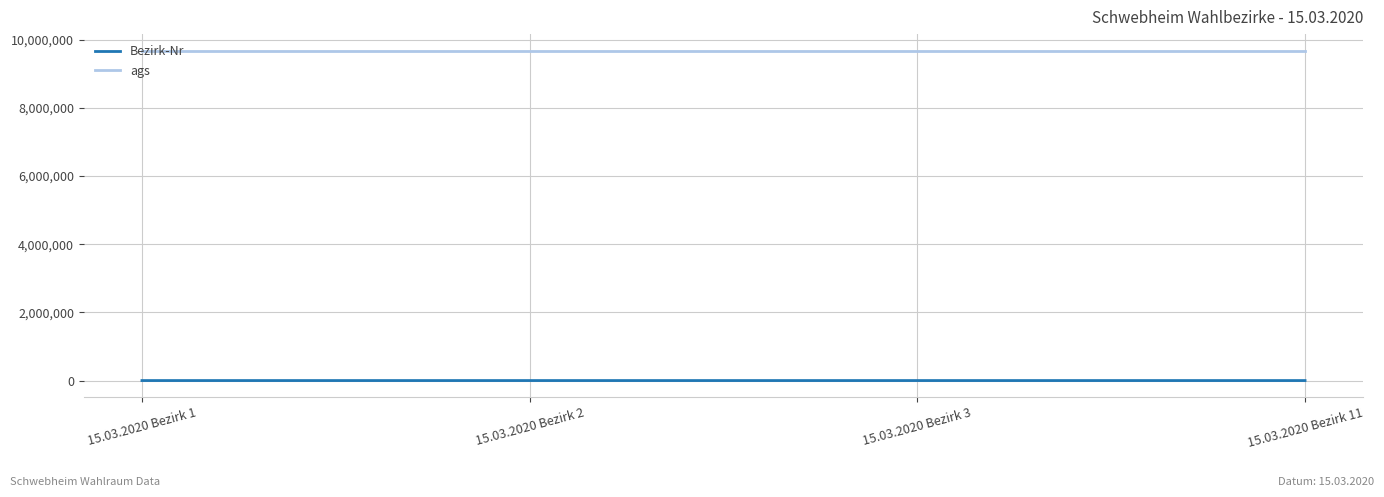

What is the highest value of the ags series?

9678176